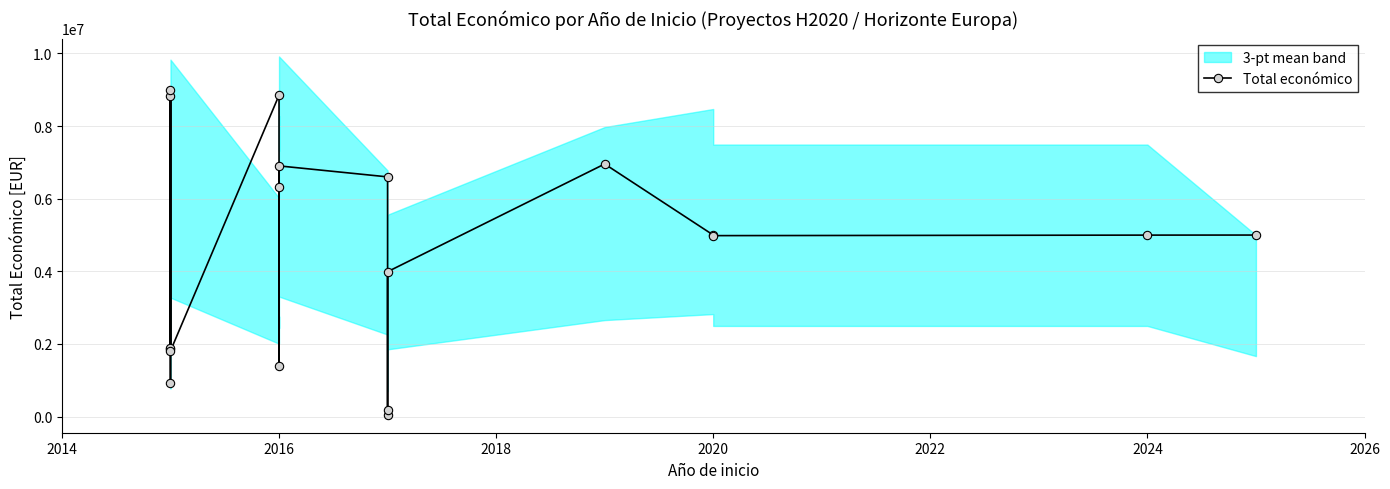

What is the greatest value displayed?

8999757